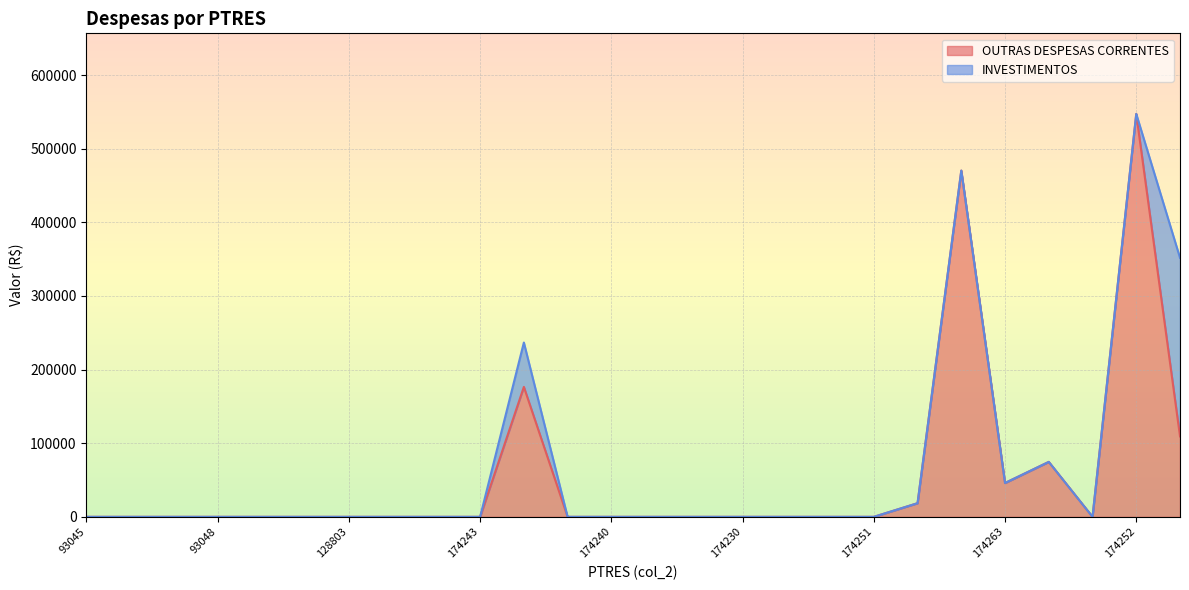

Is it true that the value at 174228 is -274426.6?

False